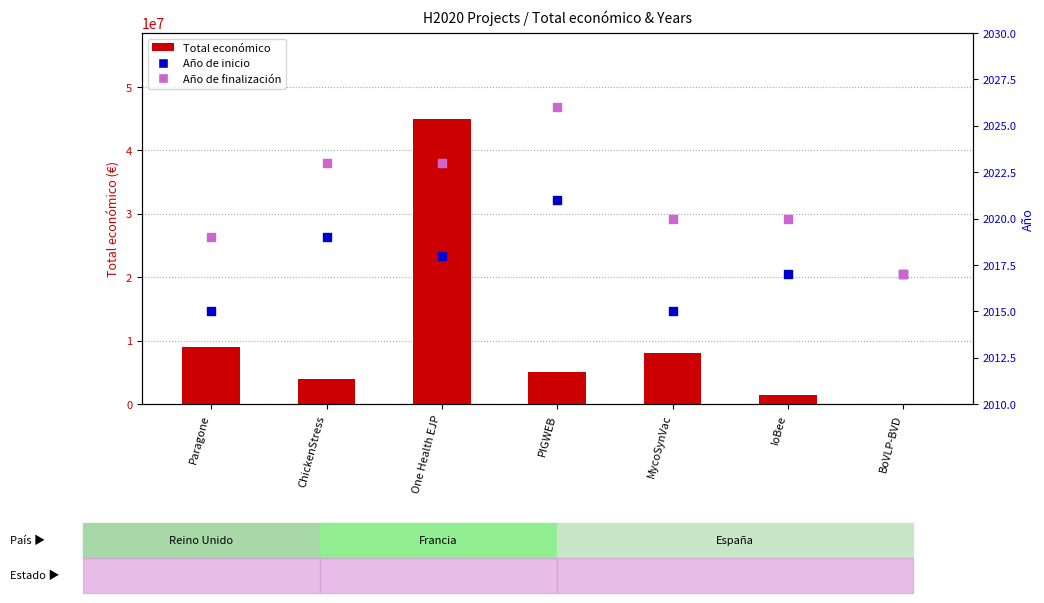

Which series contains the highest Y value?

Total económico